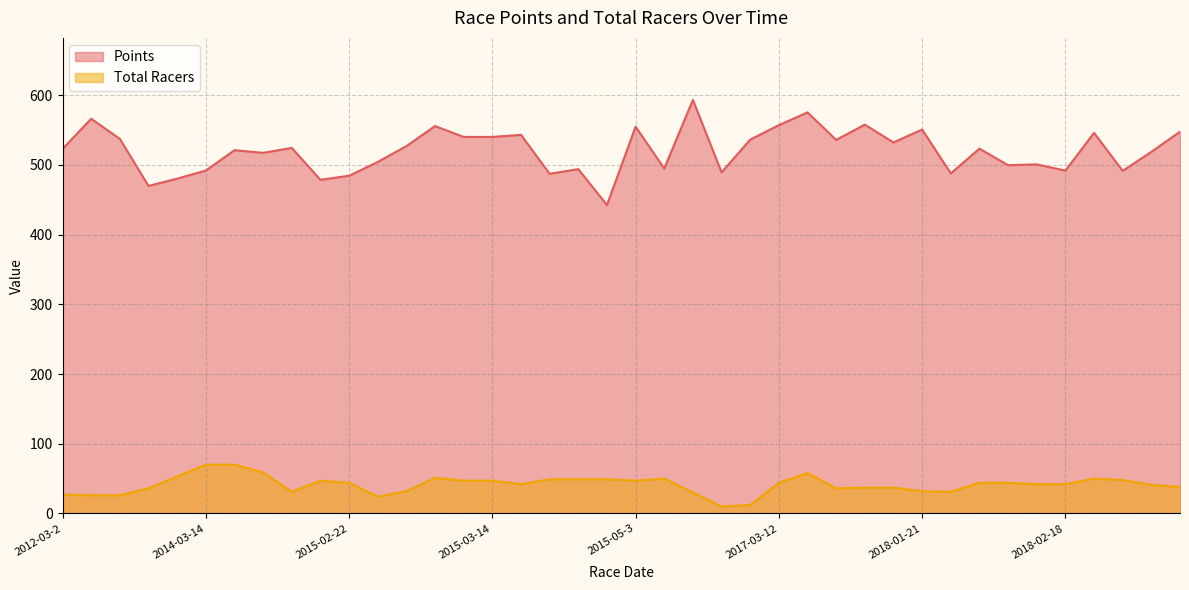

List the series in order of their peak value, highest first.

Points, Total Racers